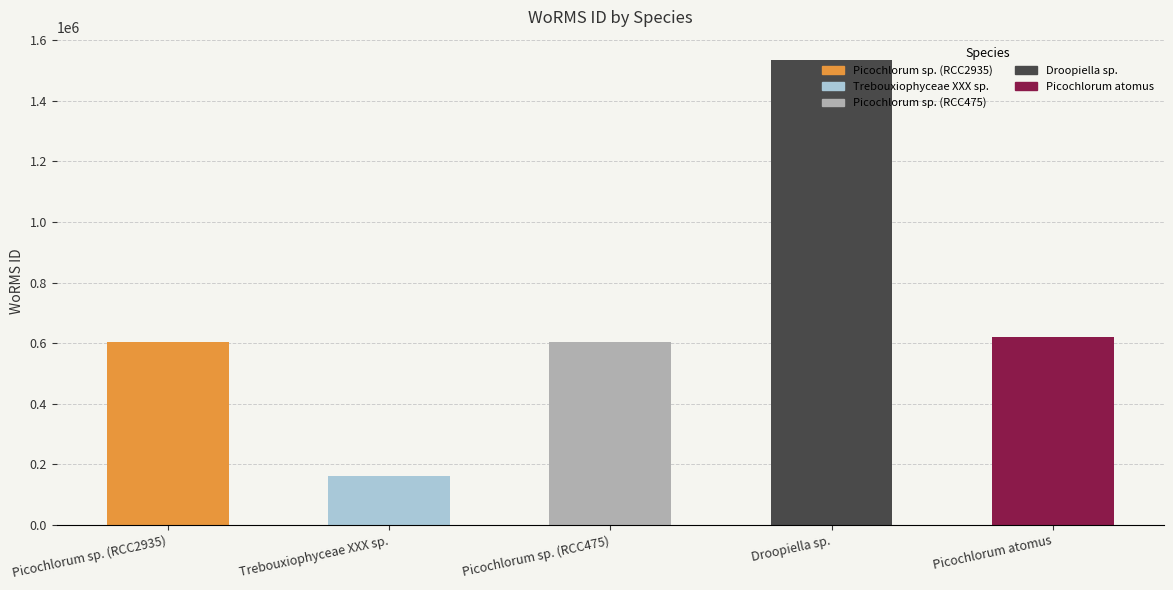

Is it true that the value at Picochlorum atomus is 619172?

True